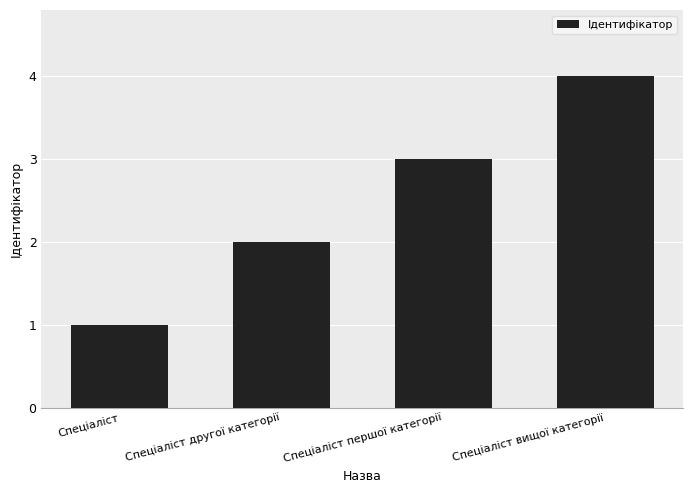

Rank the categories by value from lowest to highest.

Спеціаліст, Спеціаліст другої категорії, Спеціаліст першої категорії, Спеціаліст вищої категорії